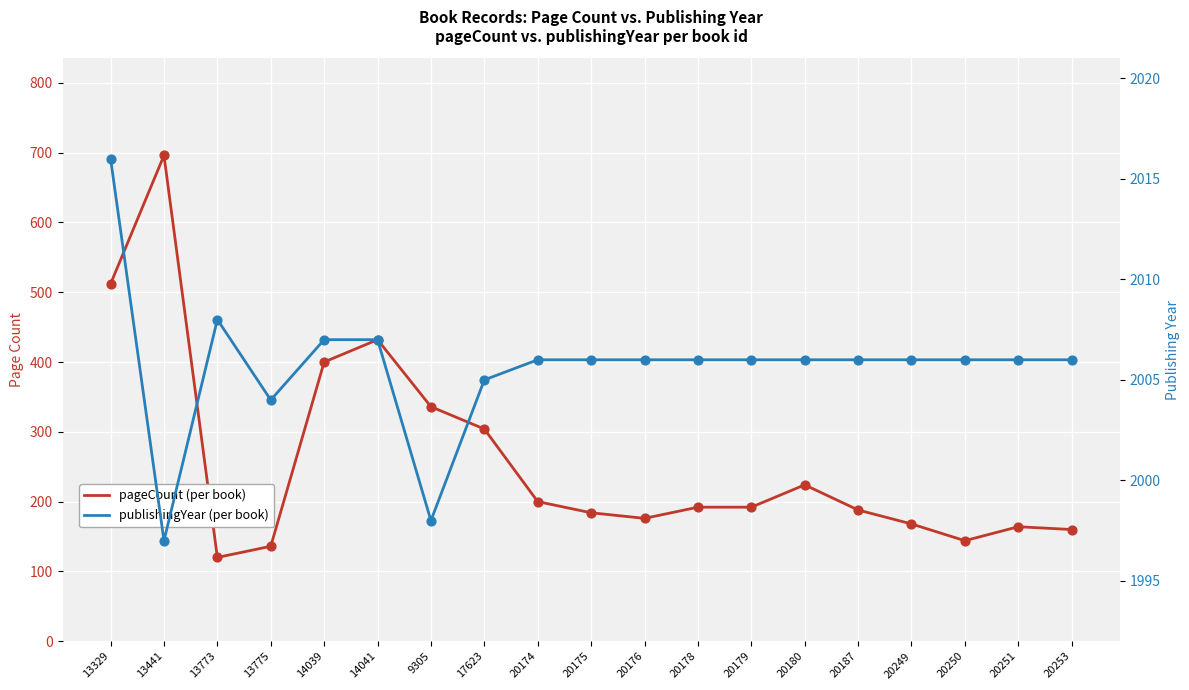

Which series has the largest Y range (max minus min)?

pageCount